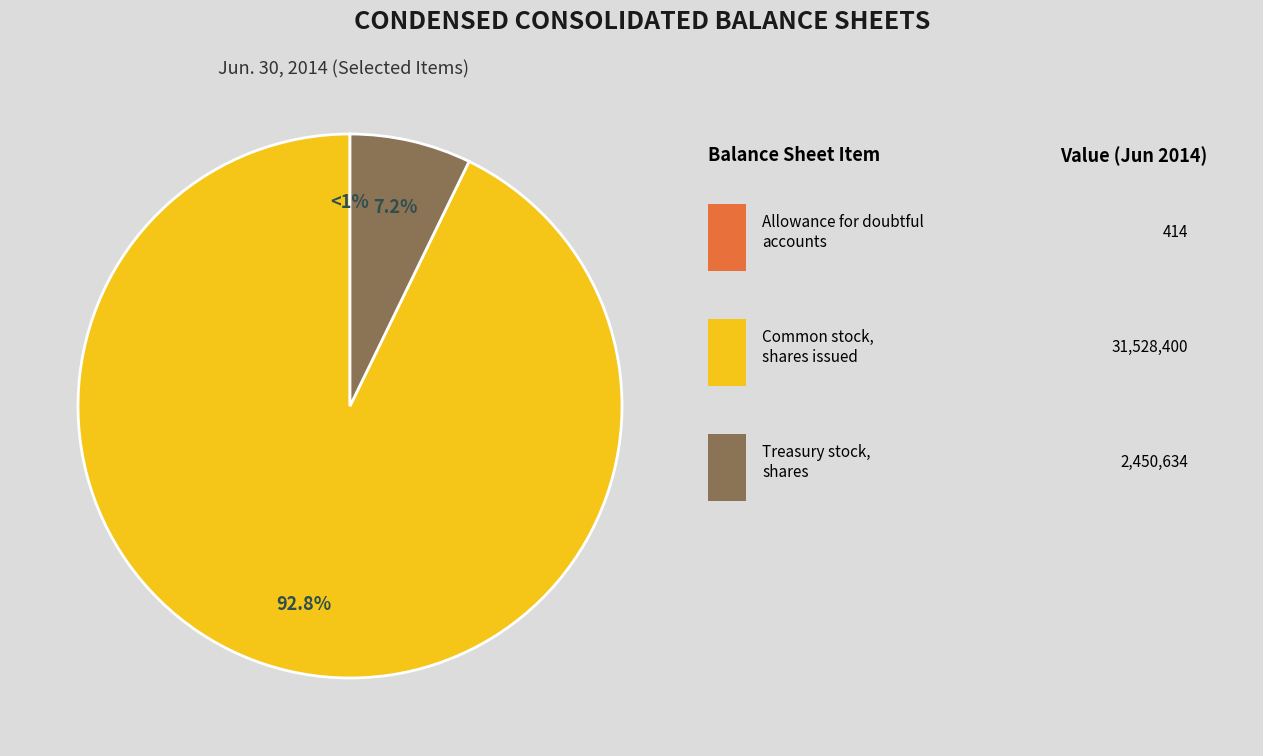

To the nearest percent, what is the difference between the Allowance for doubtful accounts and Common stock, shares issued slice percentages?

93%